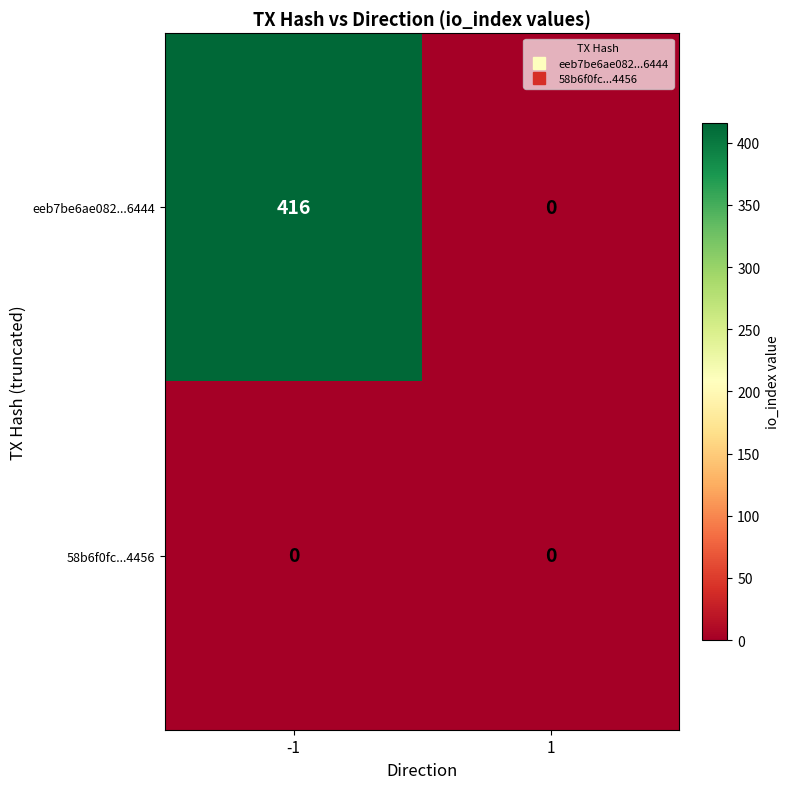

What is the difference between the highest and lowest values at -1?

416